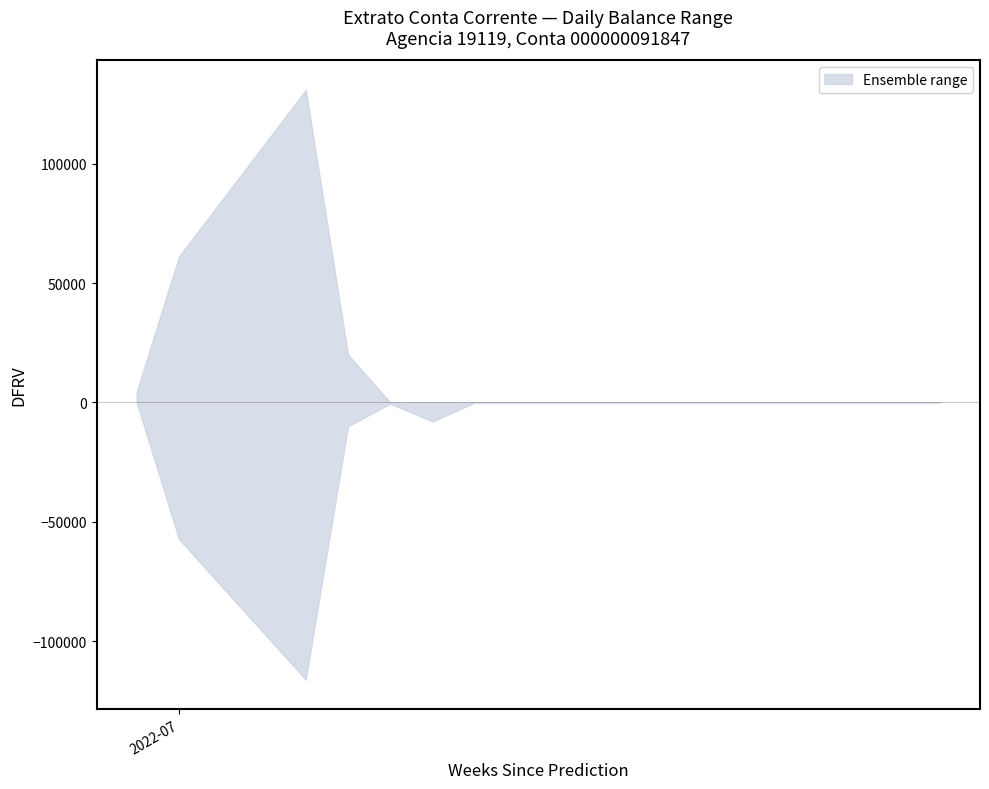

How many categories are shown in the chart?

14